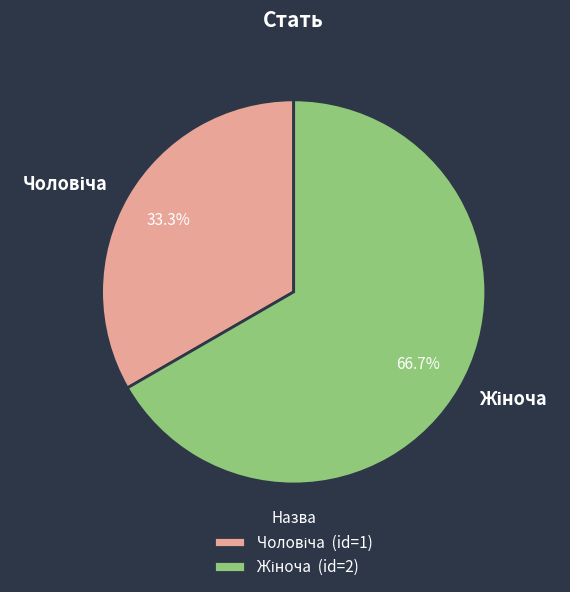

Does any single category account for the majority?

Yes